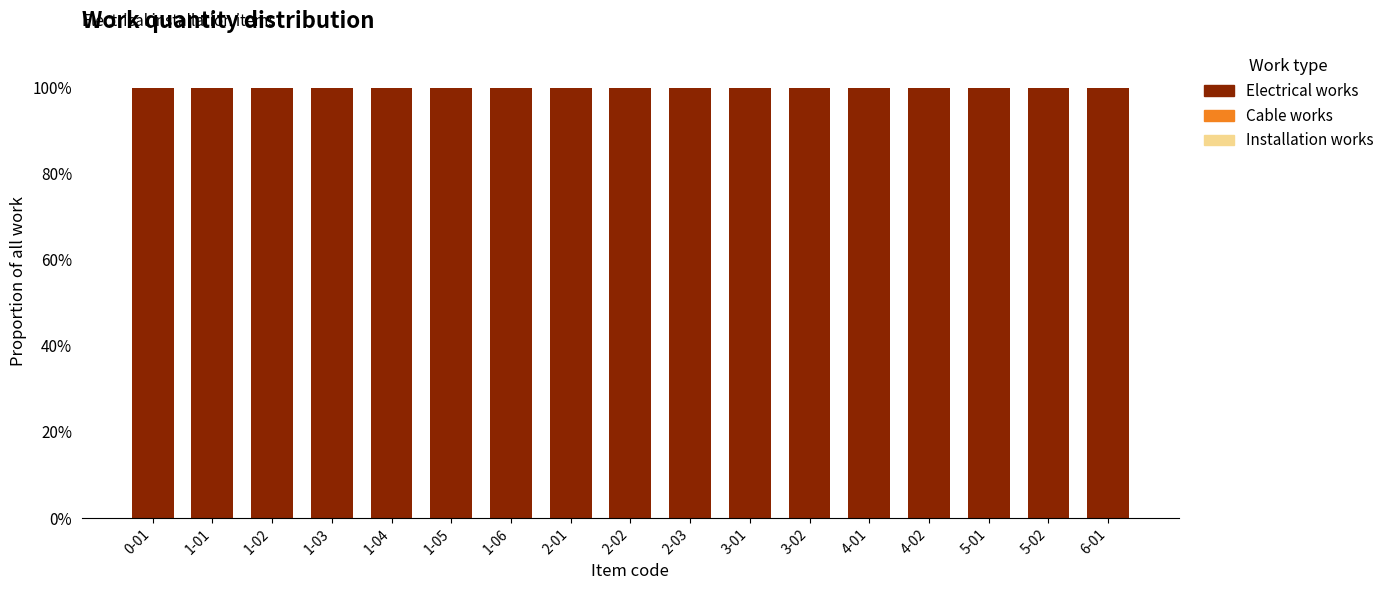

What is the label of the 5th bar from the left?

1-04